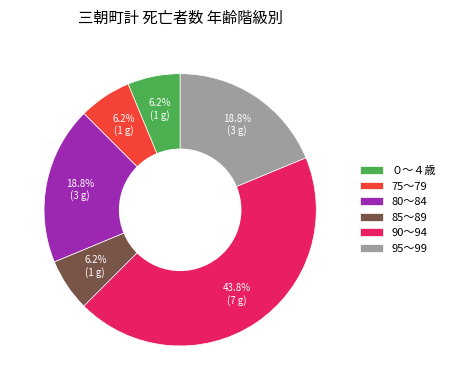

What is the ratio of the value at 80～84 to the value at 75～79?

3.0